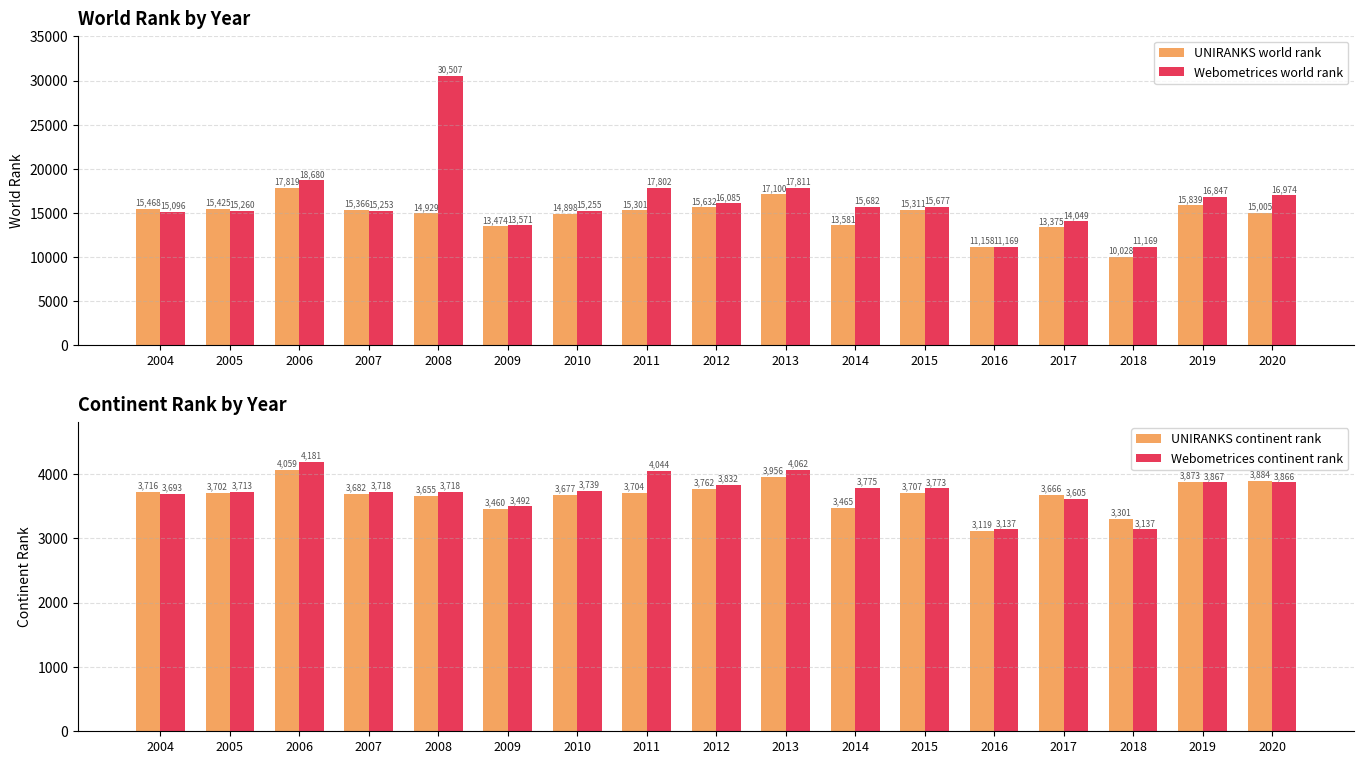

What value does the UNIRANKS continent rank series have at 2016?

3119